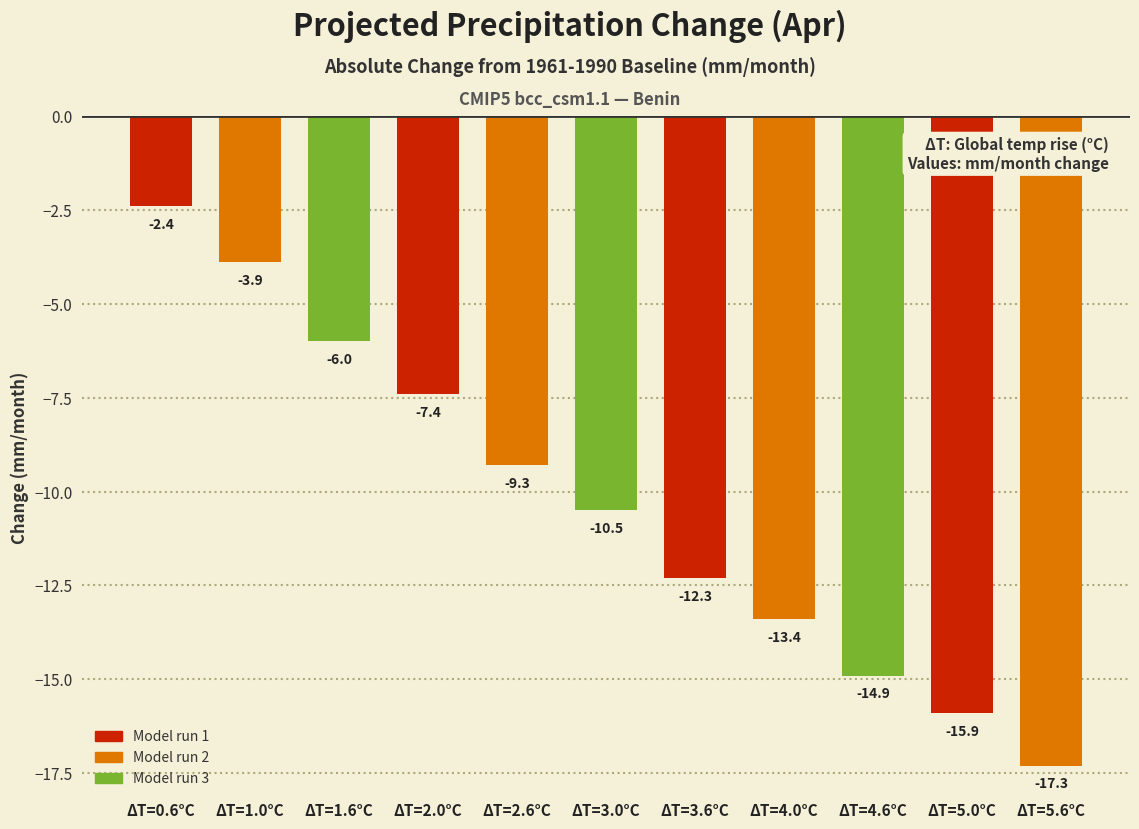

Reading left to right, transcribe all the data shown in this chart.

ΔT=0.6°C=-2.4	ΔT=1.0°C=-3.9	ΔT=1.6°C=-6.0	ΔT=2.0°C=-7.4	ΔT=2.6°C=-9.3	ΔT=3.0°C=-10.5	ΔT=3.6°C=-12.3	ΔT=4.0°C=-13.4	ΔT=4.6°C=-14.9	ΔT=5.0°C=-15.9	ΔT=5.6°C=-17.3